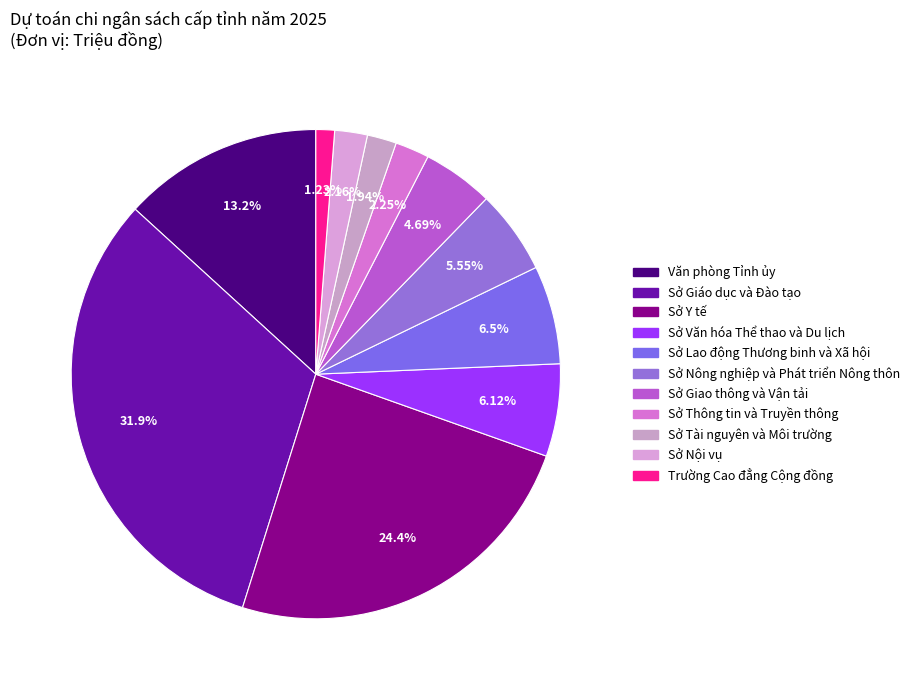

How many slices are in this pie chart?

11